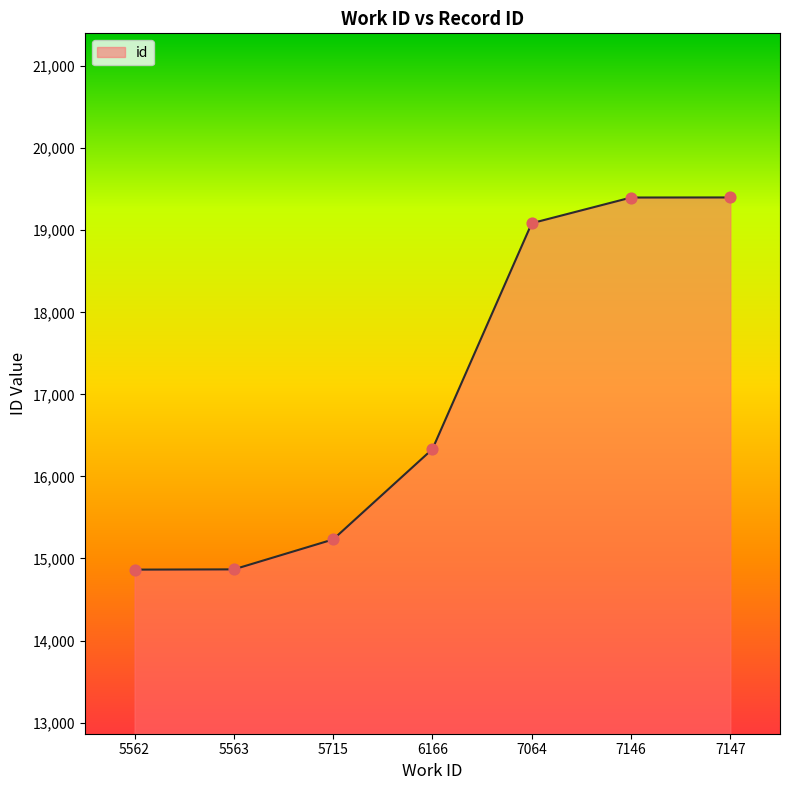

Approximately how many times larger is the value at 7146 compared to 6166?

1.2